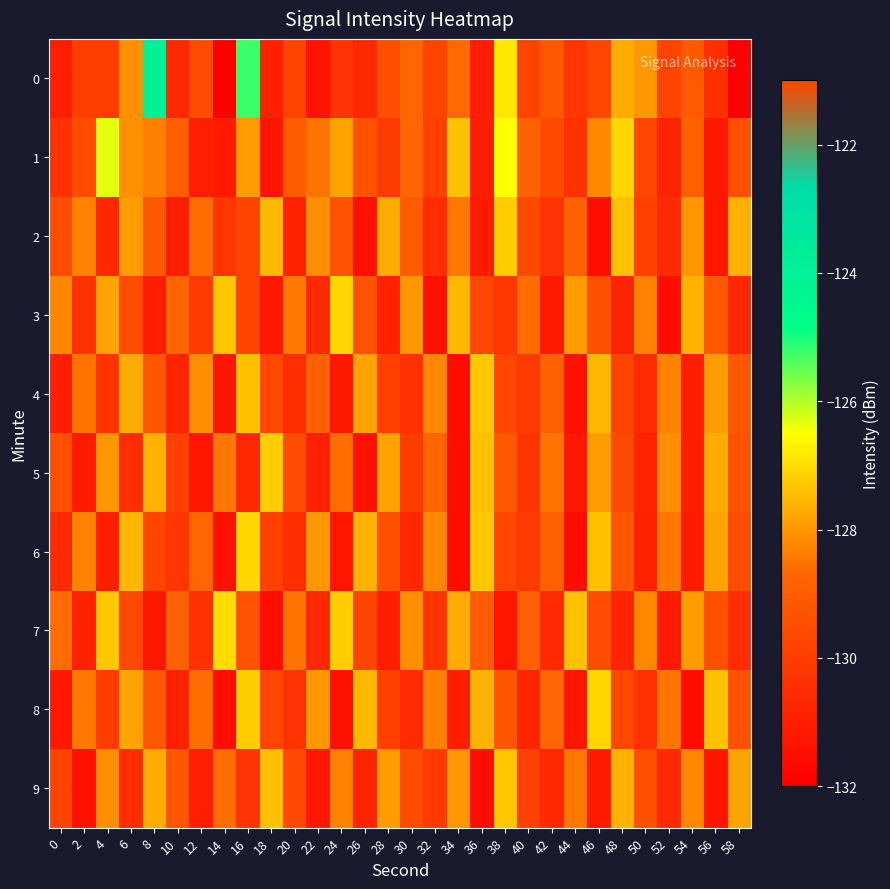

What is the minimum value shown in the chart?

-132.1